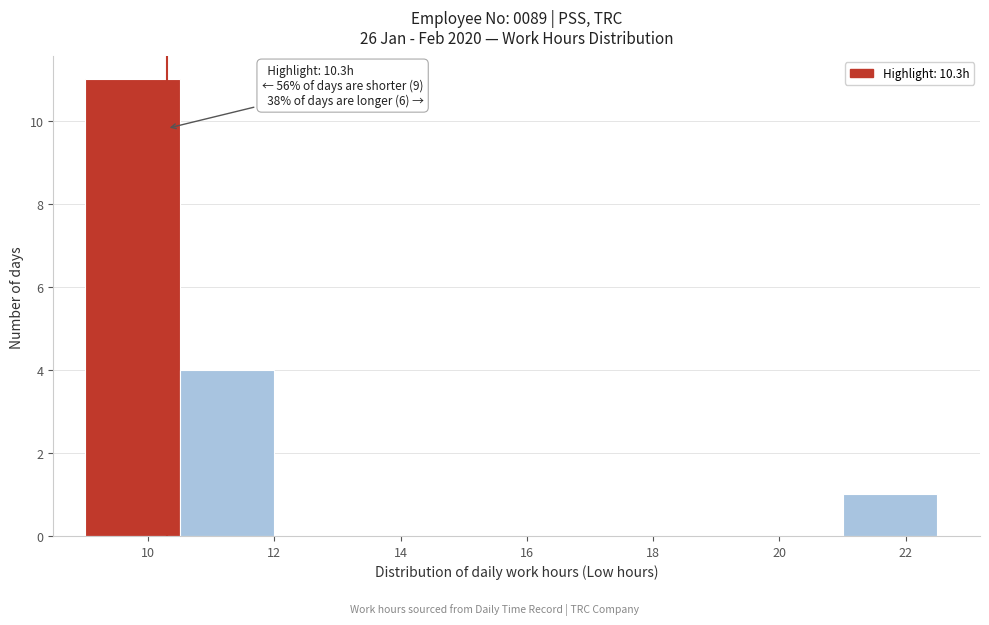

Which range on the x-axis has the tallest bar?

9.0 to 10.5